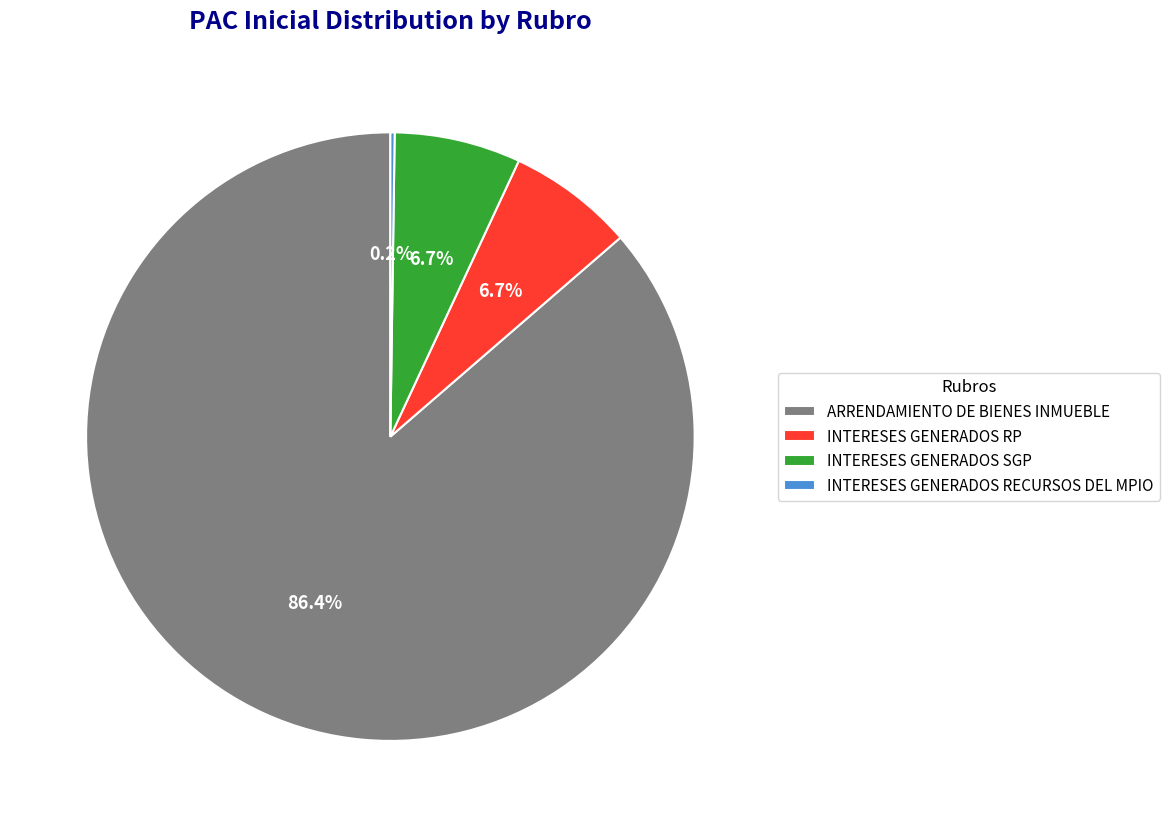

To the nearest percent, what portion does INTERESES GENERADOS SGP represent?

7%